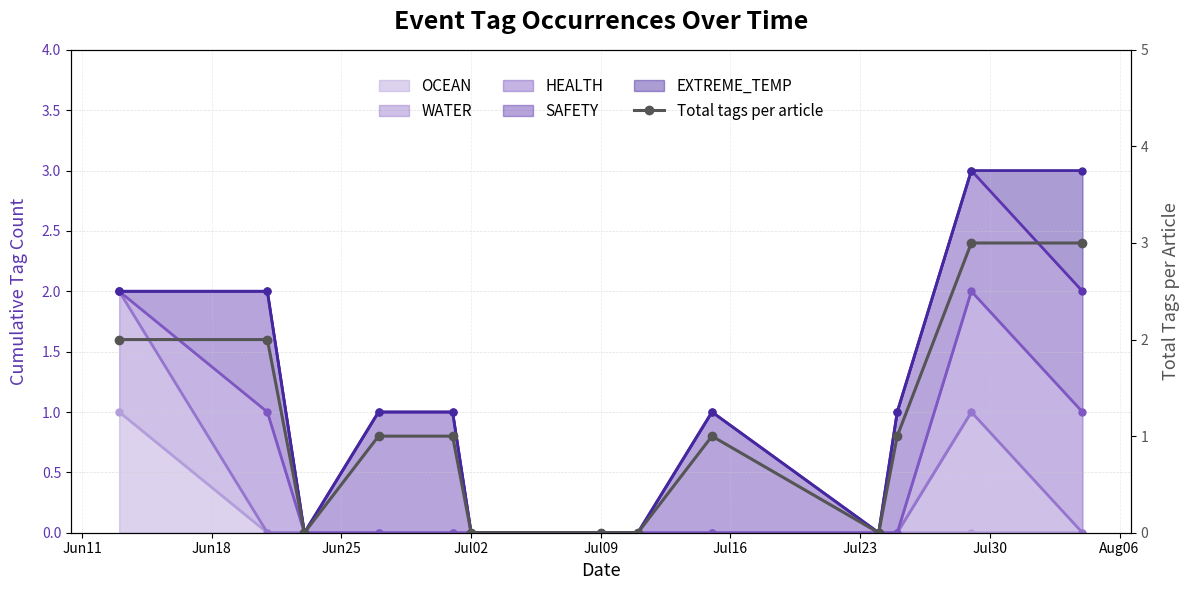

How many lines are shown in the chart?

1